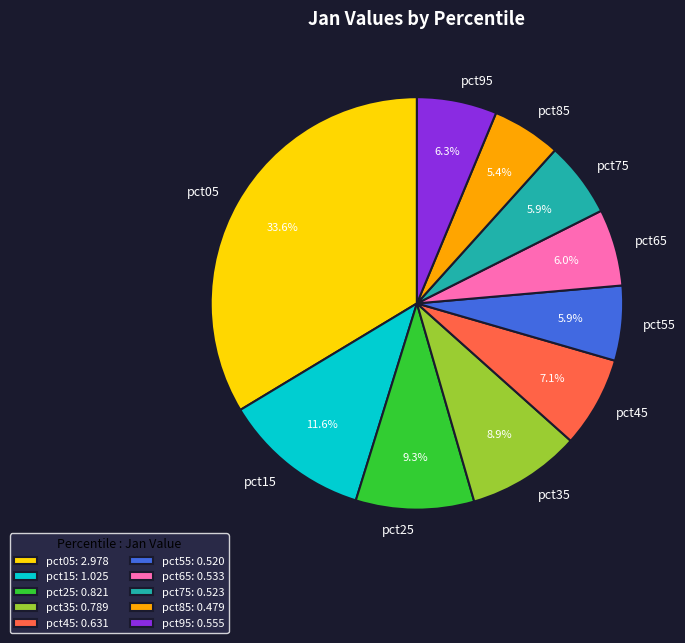

To the nearest percent, what is the combined percentage of pct05 and pct95?

40%